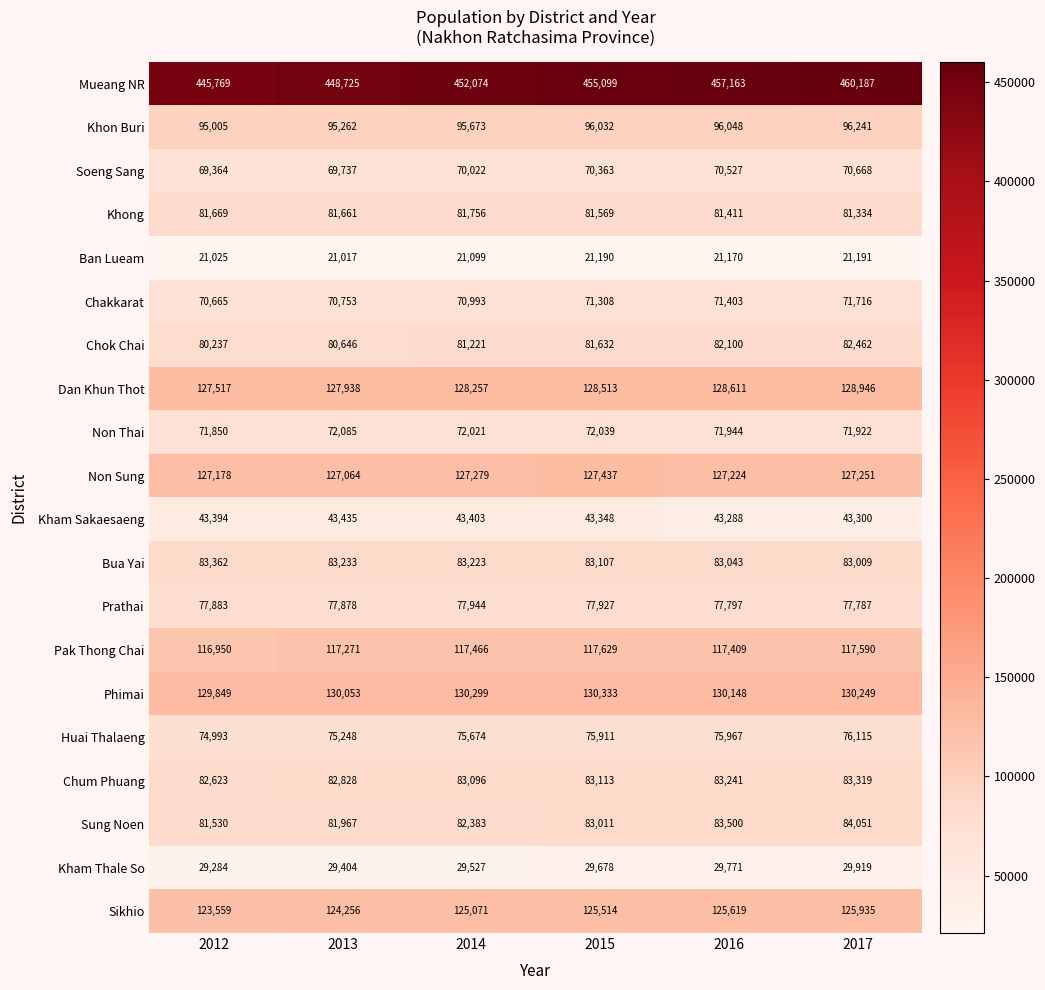

Count the Soeng Sang values in the range 69737 to 70527.

4